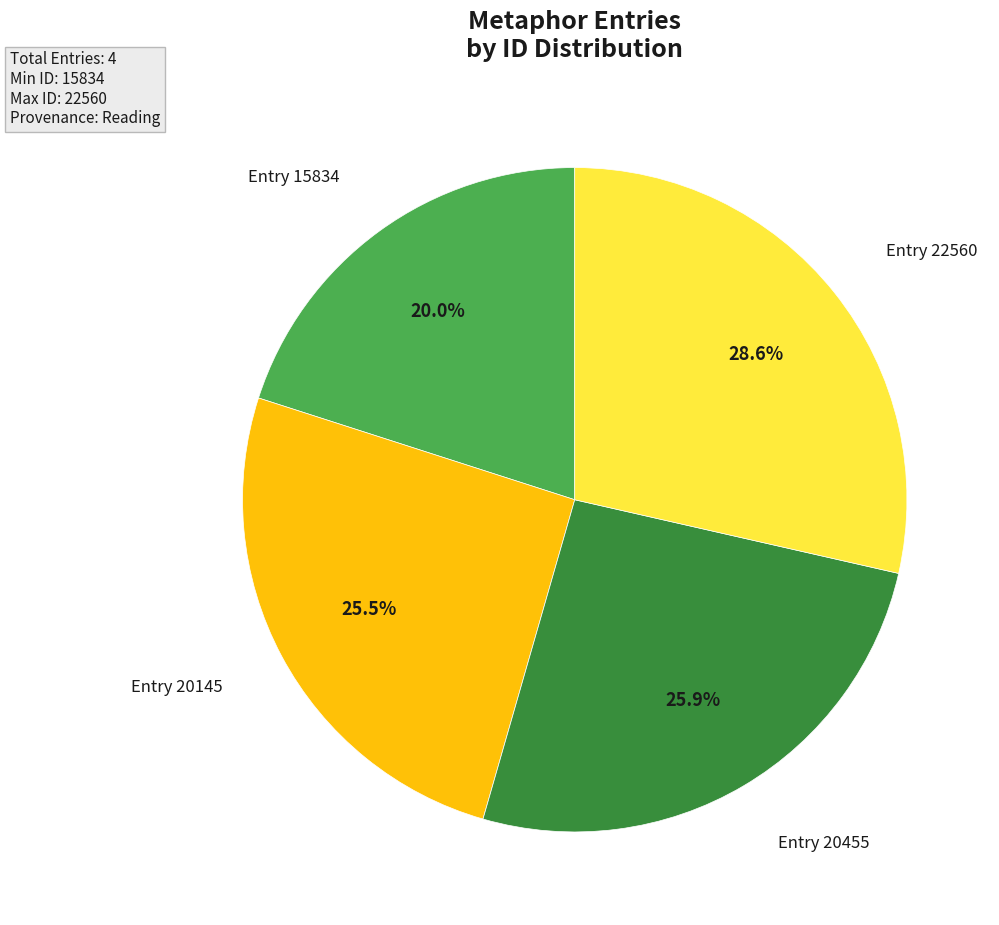

Does any single category account for the majority?

No